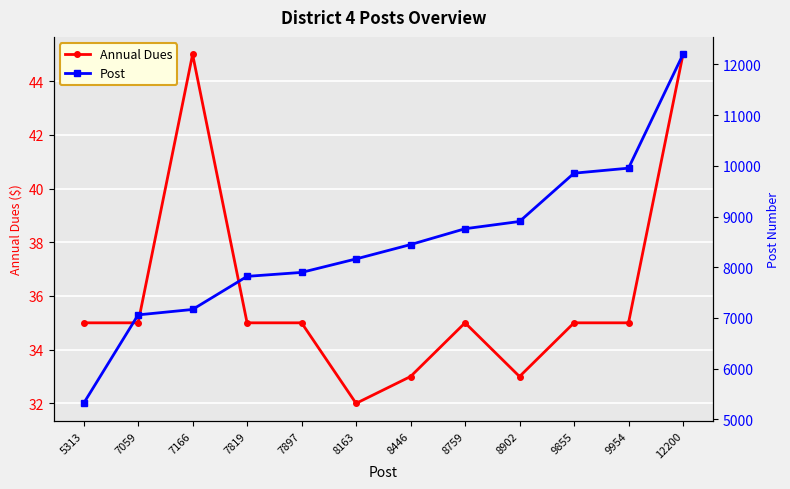

Between 7897 and 9954, which is larger?

7897